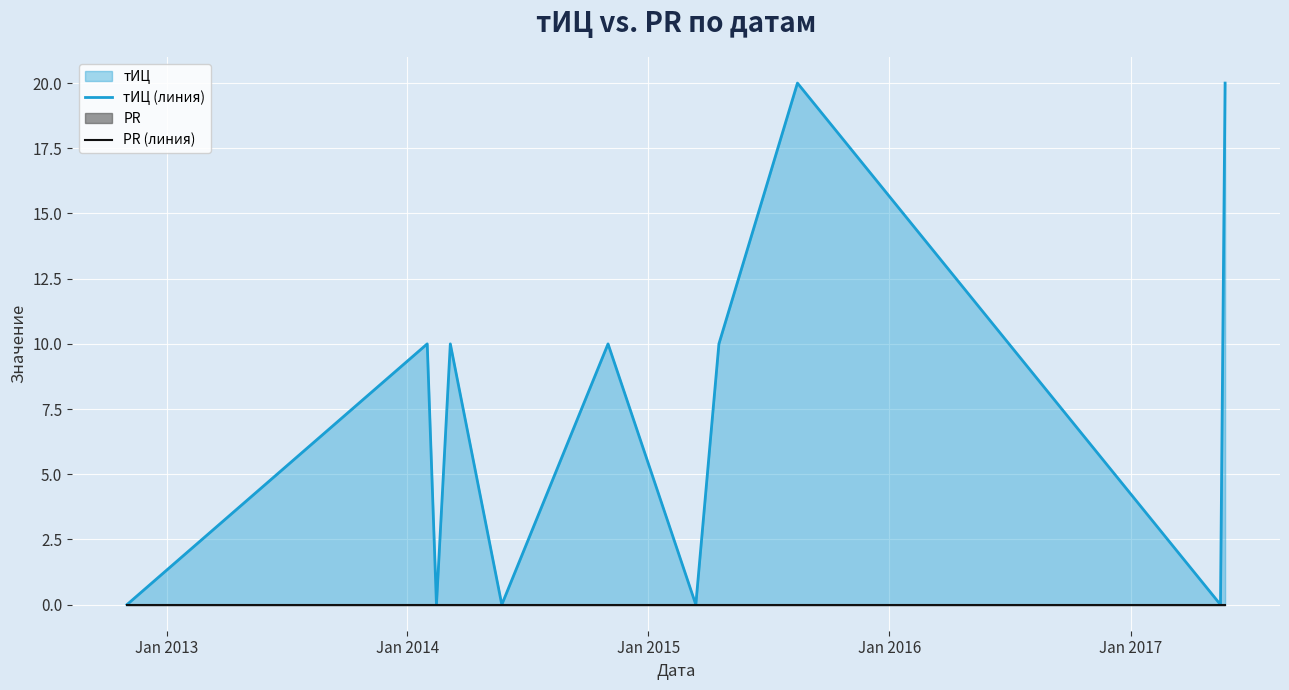

What are all the series names shown in the legend?

тИЦ (линия), PR (линия)